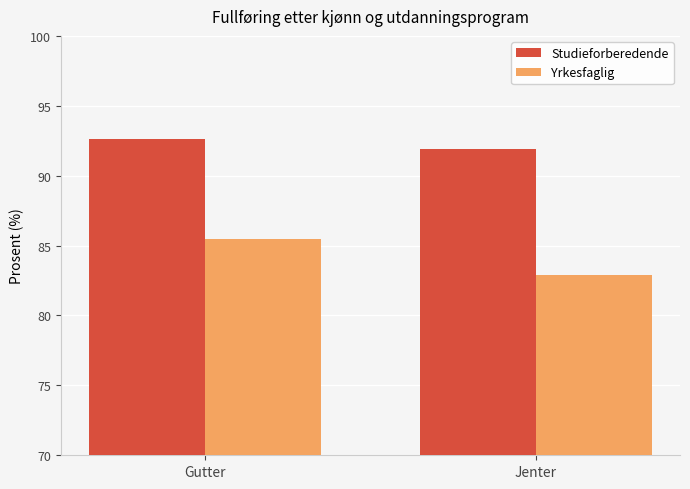

What is the difference between the Studieforberedende values at Jenter and Gutter?

0.7